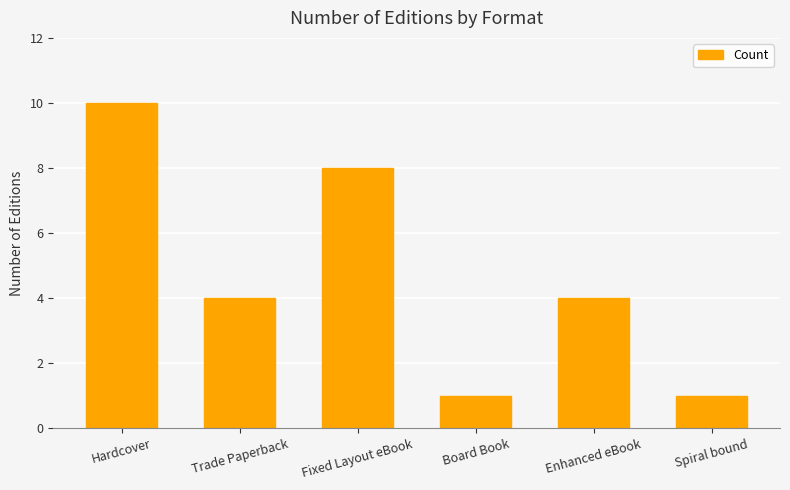

How many values are between 1 and 8?

5